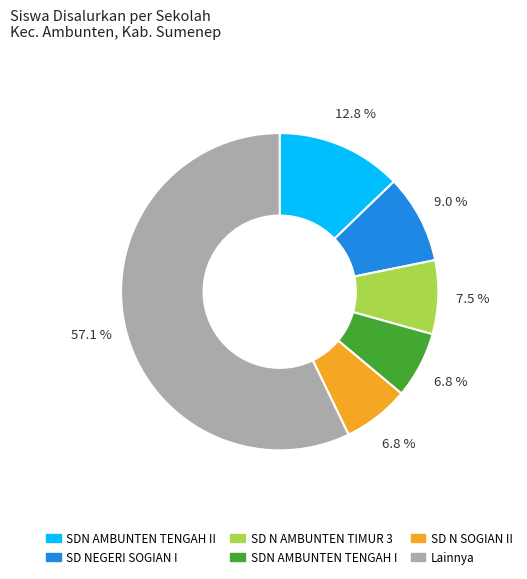

Which category has the biggest portion of the pie?

Lainnya